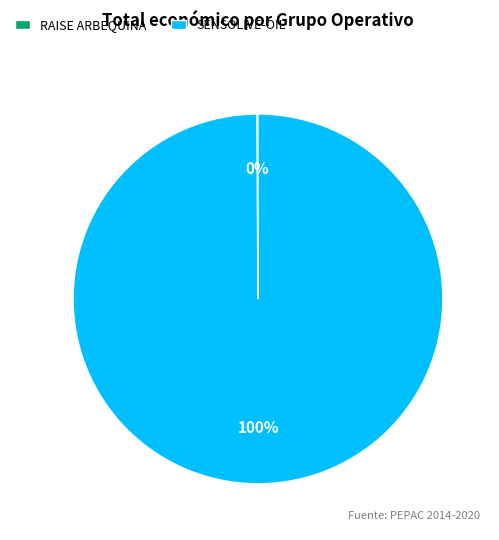

What is the majority slice?

SENSOLIVE-OIL